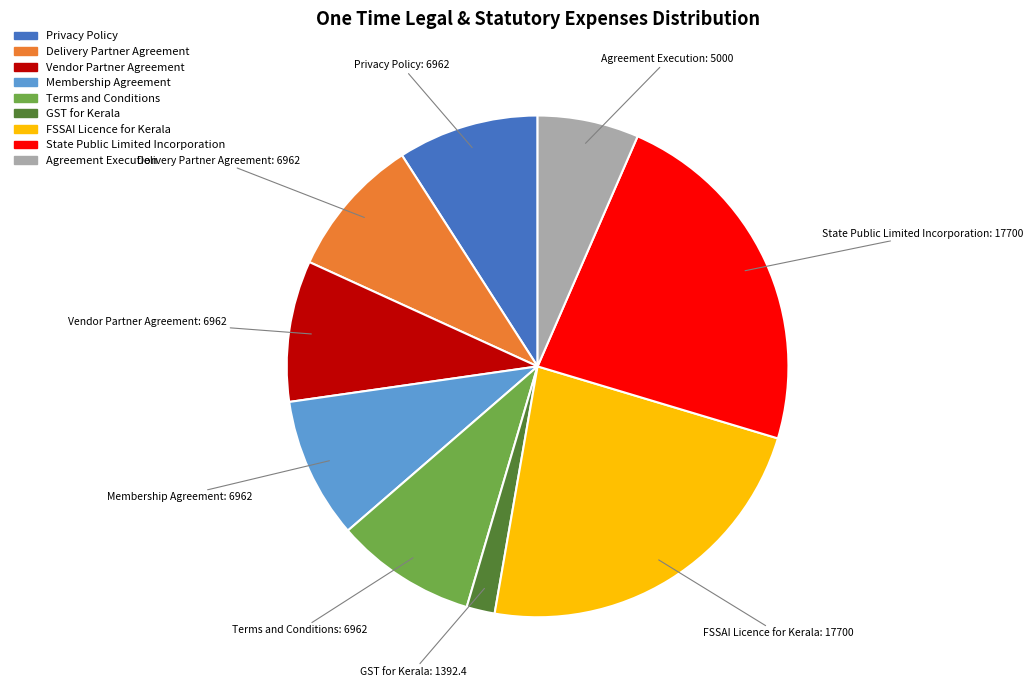

Is it true that Vendor Partner Agreement is 18% of the pie?

False